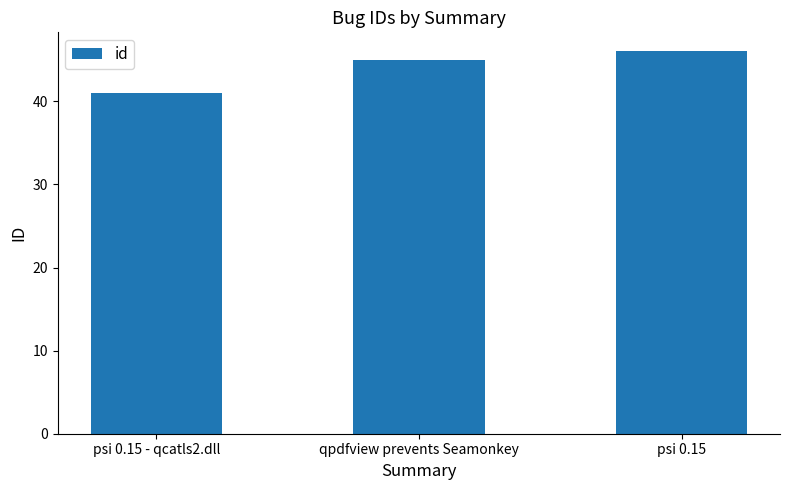

Rank the categories by value from highest to lowest.

psi 0.15, qpdfview prevents Seamonkey, psi 0.15 - qcatls2.dll